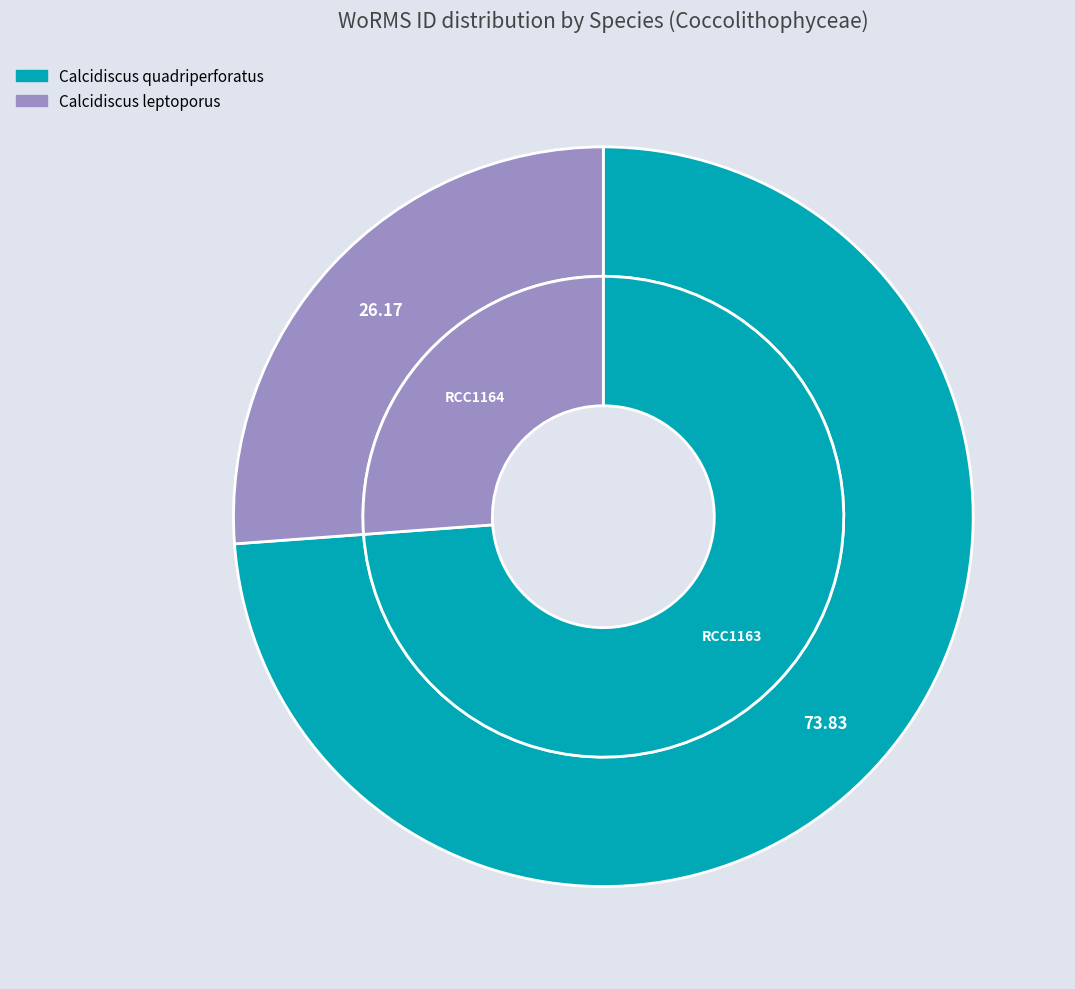

Which slice represents more than half of the pie?

Coccolithophyceae (Calcidiscus quadriperforatus)